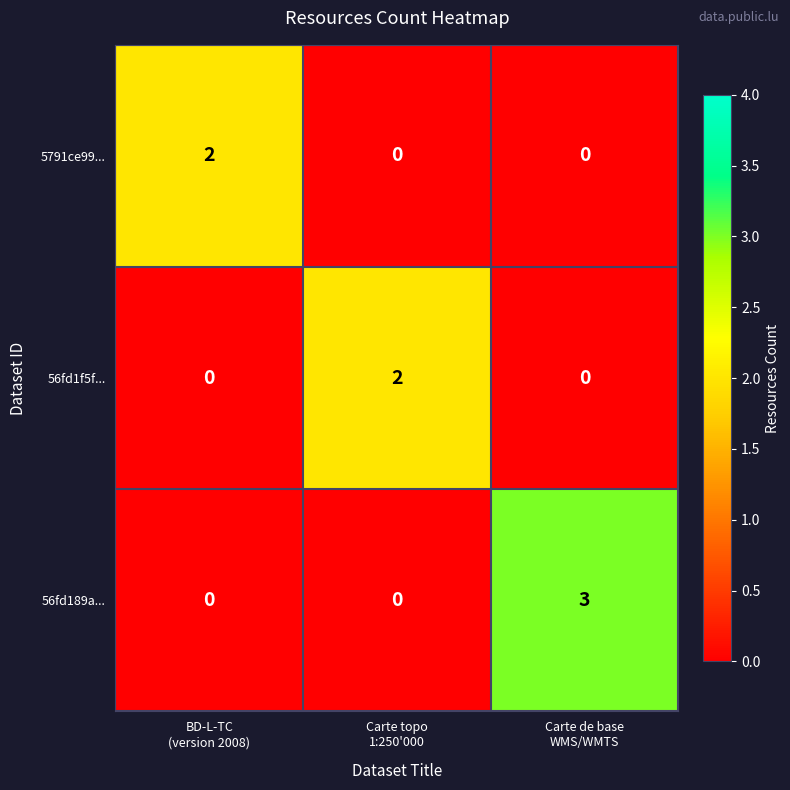

Which series has the widest spread of values?

56fd189a...